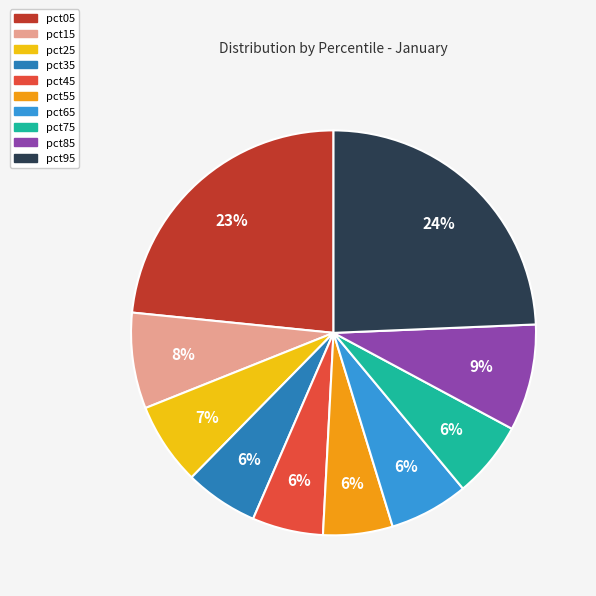

To the nearest percent, what percentage of the pie is pct65?

6%